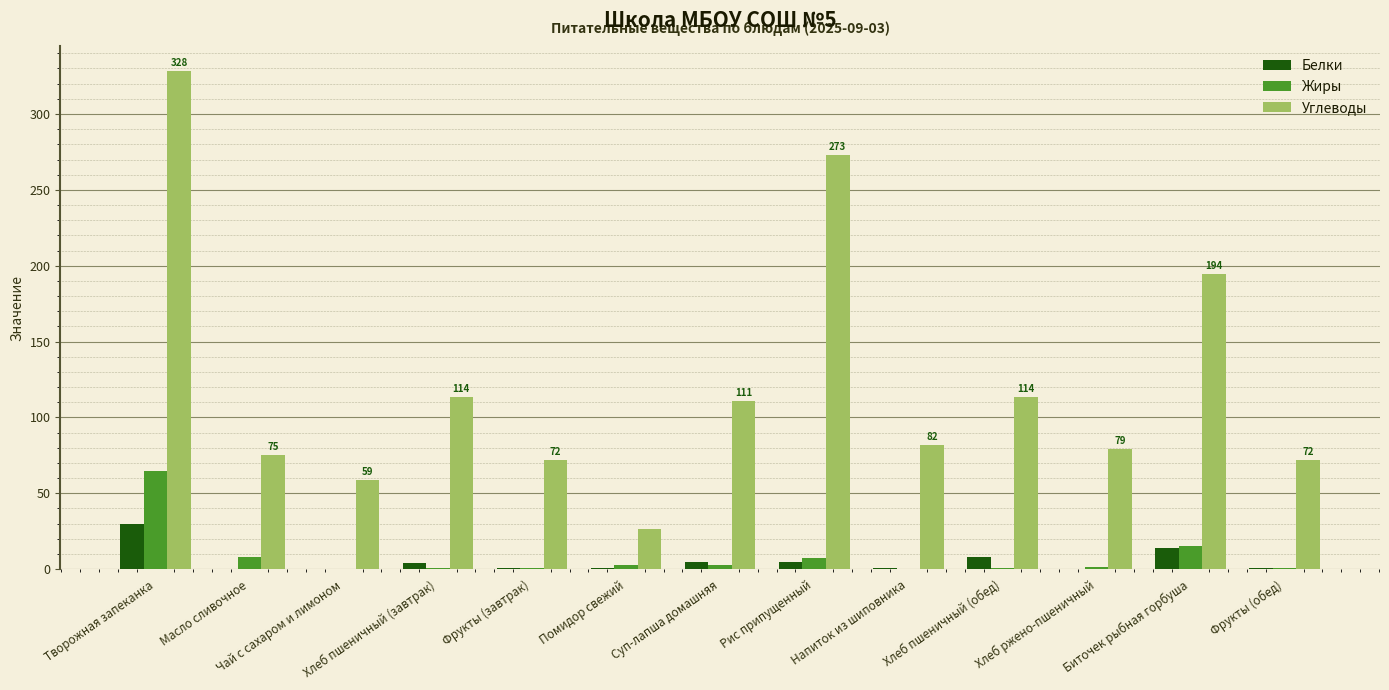

What is the difference between the Жиры values at Хлеб пшеничный (обед) and Масло сливочное?

7.7